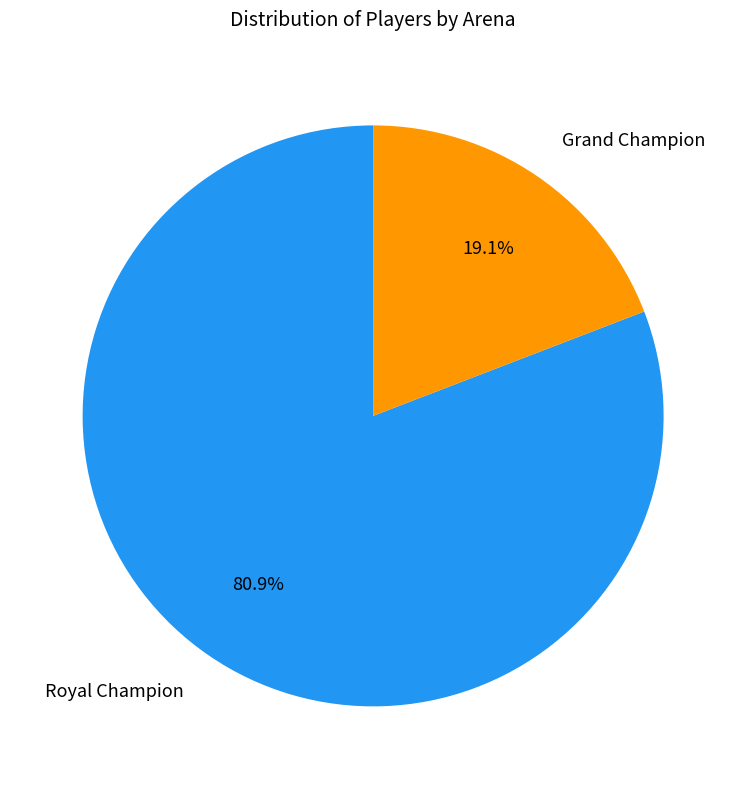

Combined, what portion of the pie is Royal Champion and Grand Champion?

100.0%